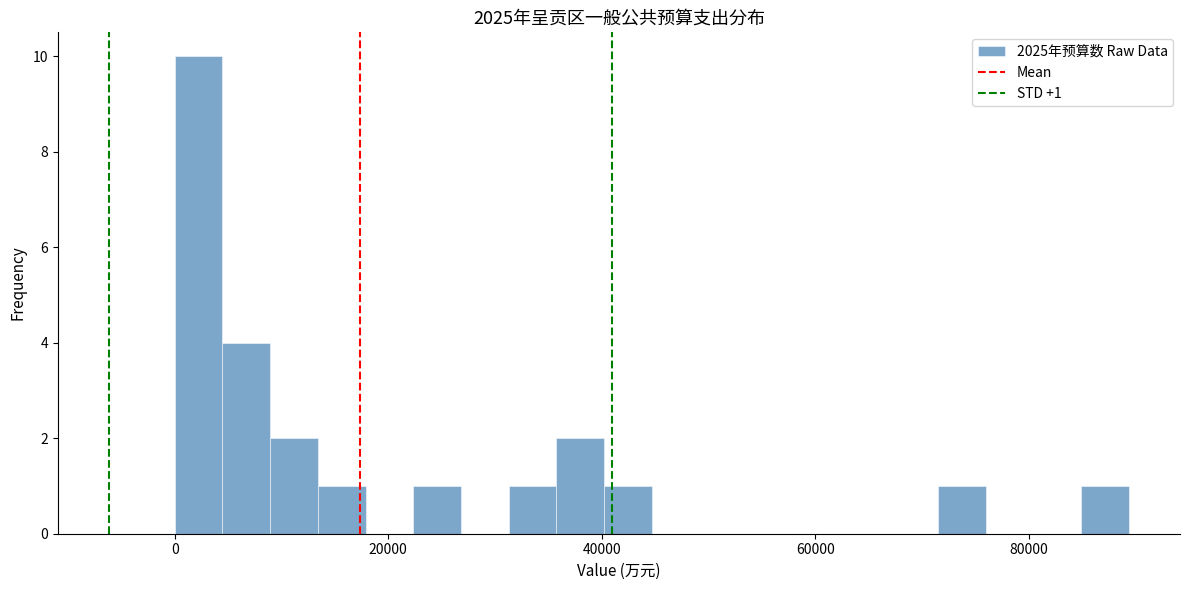

Read against the x-axis, roughly where is the centre of the tallest bar?

2000